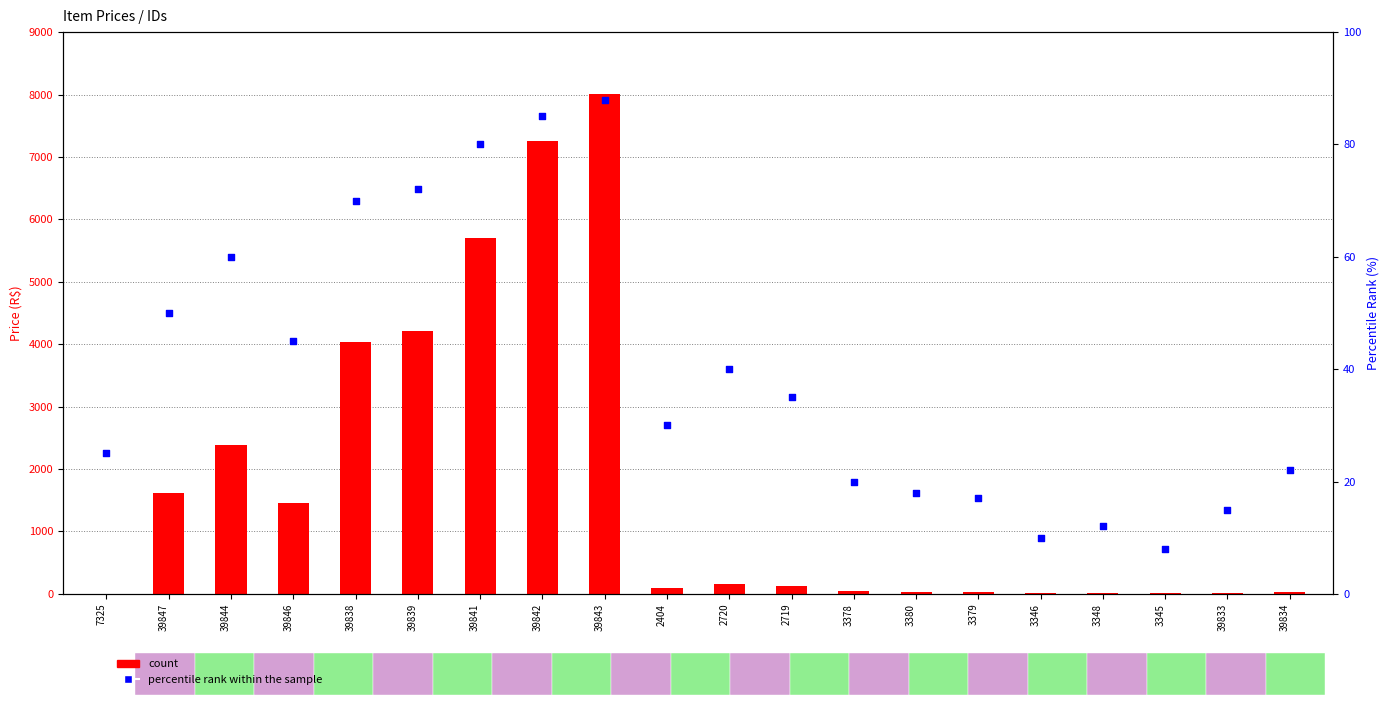

At how many categories does at least one series exceed 5439?

3